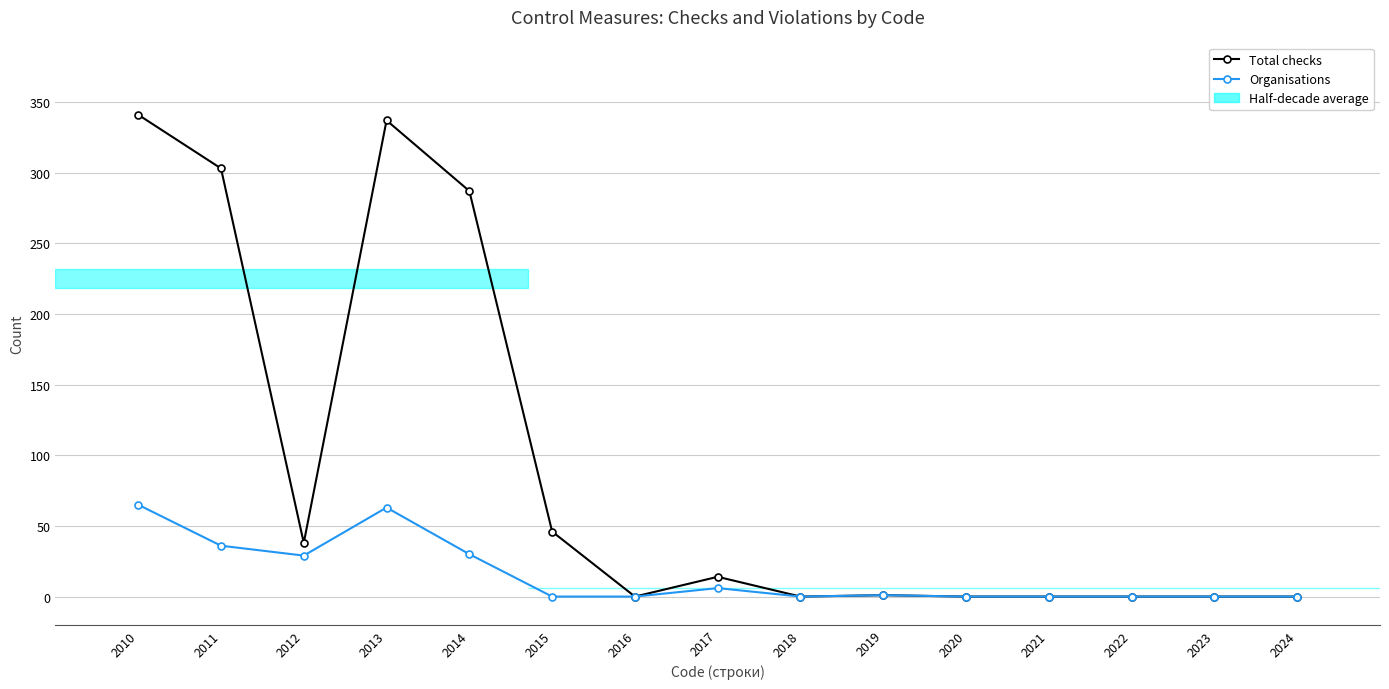

Count the number of categories in the chart.

15